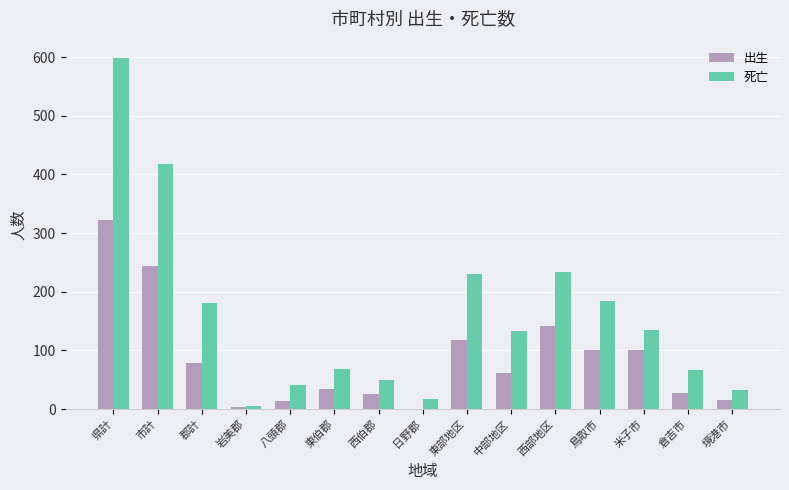

What is the sum of the 出生 values at 鳥取市 and 東伯郡?

135